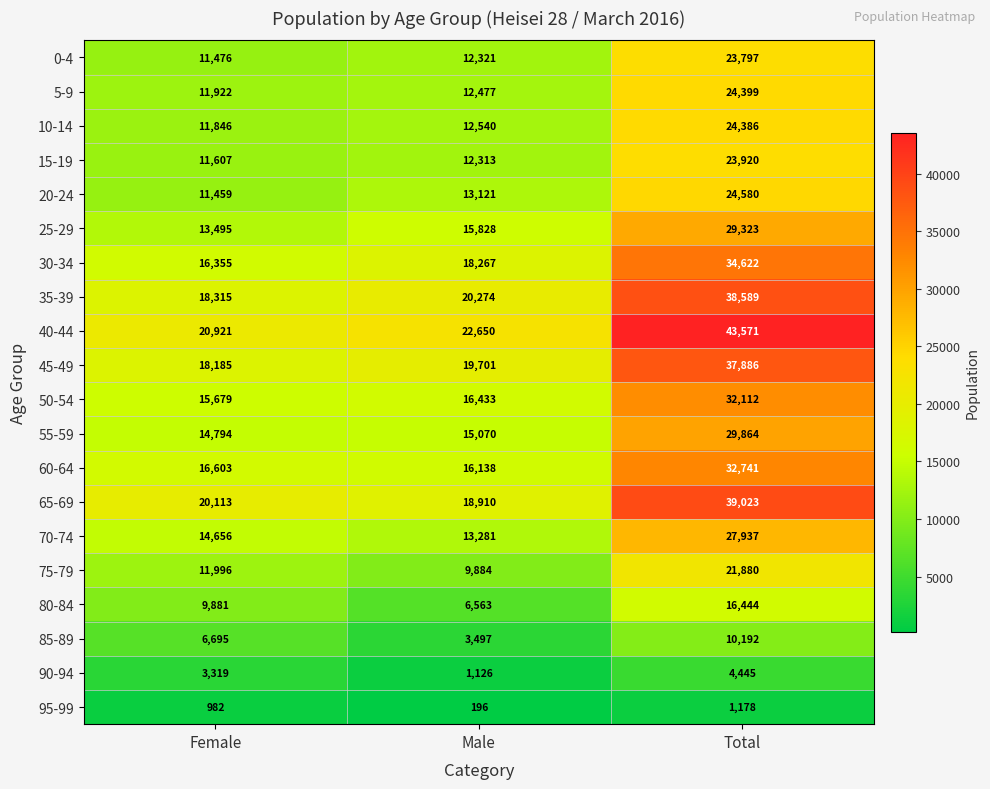

Rank the series by their maximum value, from lowest to highest.

95-99, 90-94, 85-89, 80-84, 75-79, 0-4, 15-19, 10-14, 5-9, 20-24, 70-74, 25-29, 55-59, 50-54, 60-64, 30-34, 45-49, 35-39, 65-69, 40-44